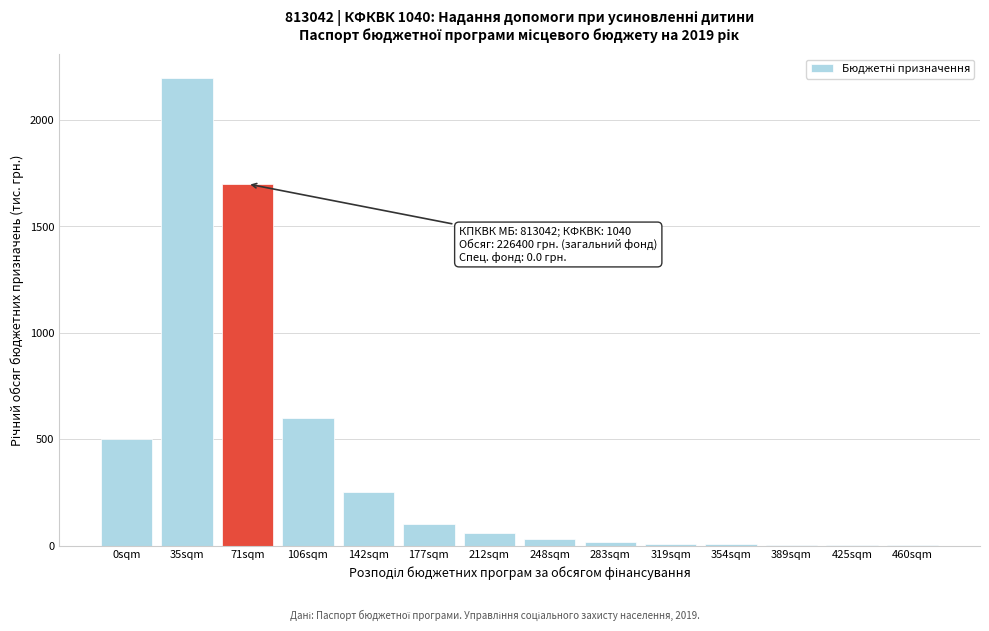

What is the change in value from 71sqm to 142sqm?

-1450